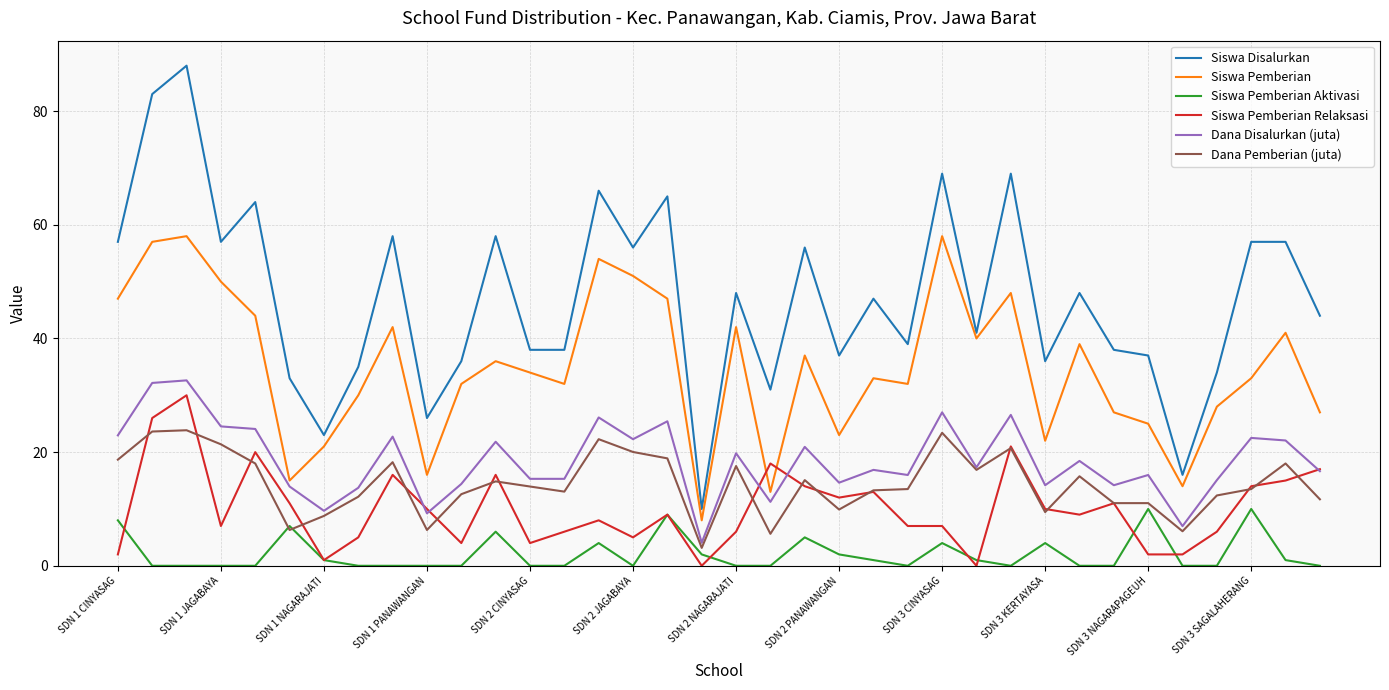

What is the greatest value displayed?

88.0